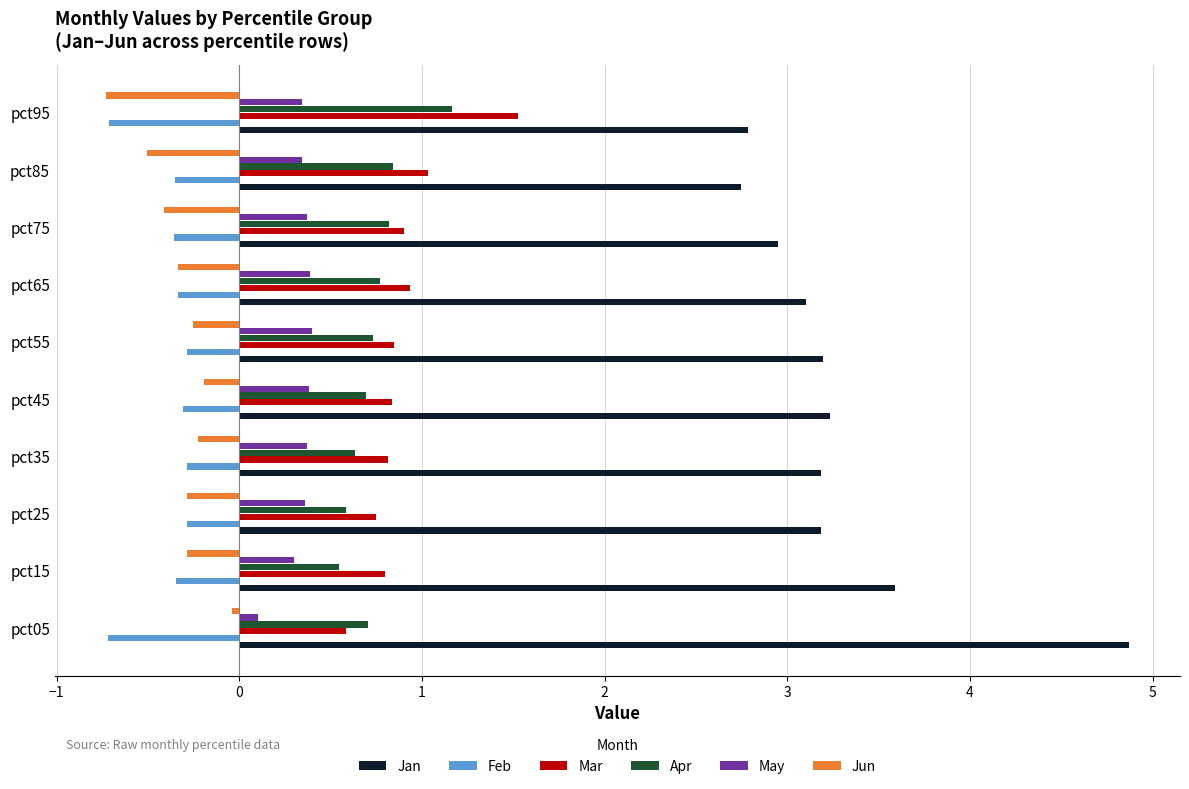

The May series shows 0.4 at pct65. True or false?

True